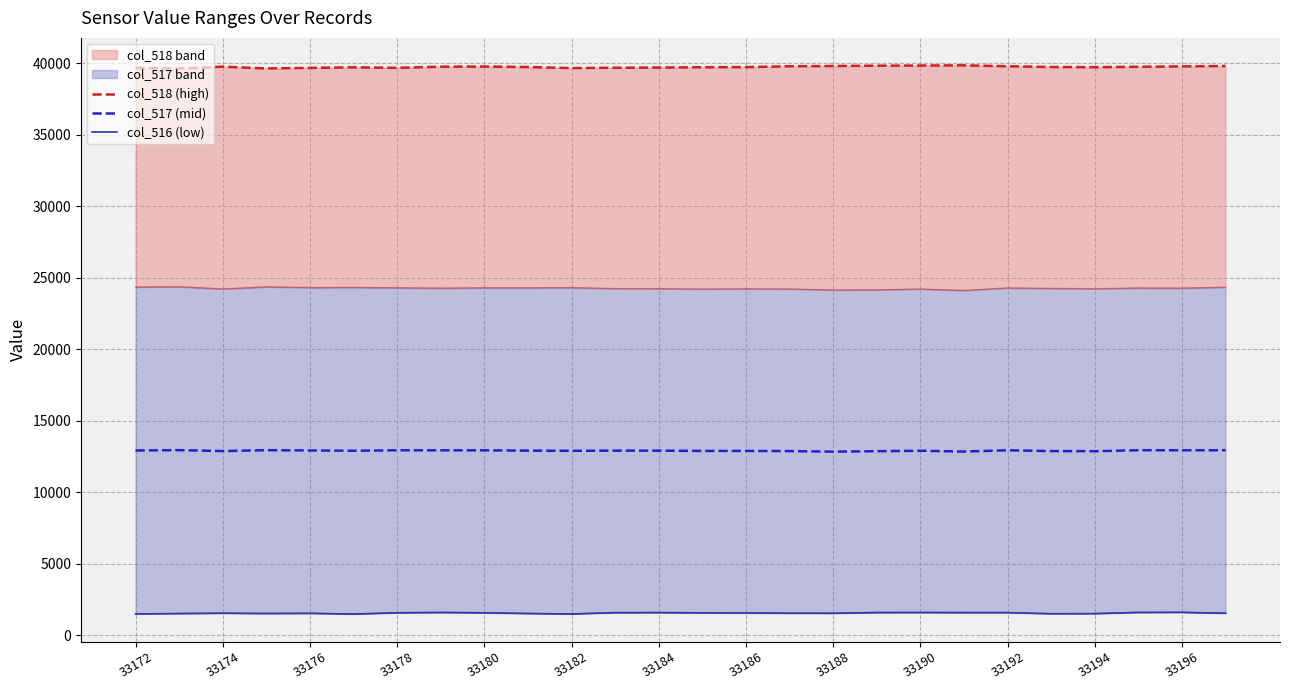

True or false: col_517 (mid) has a value of 12927.0 at 33176.

True